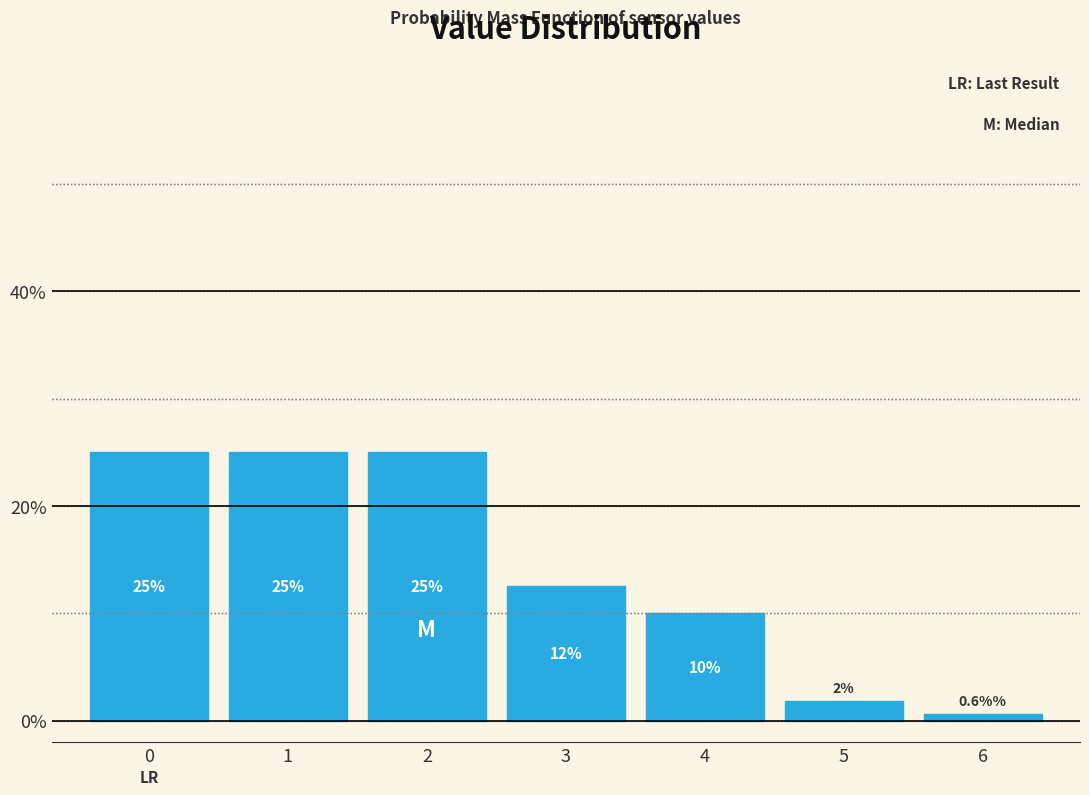

What is the average value?

14.3